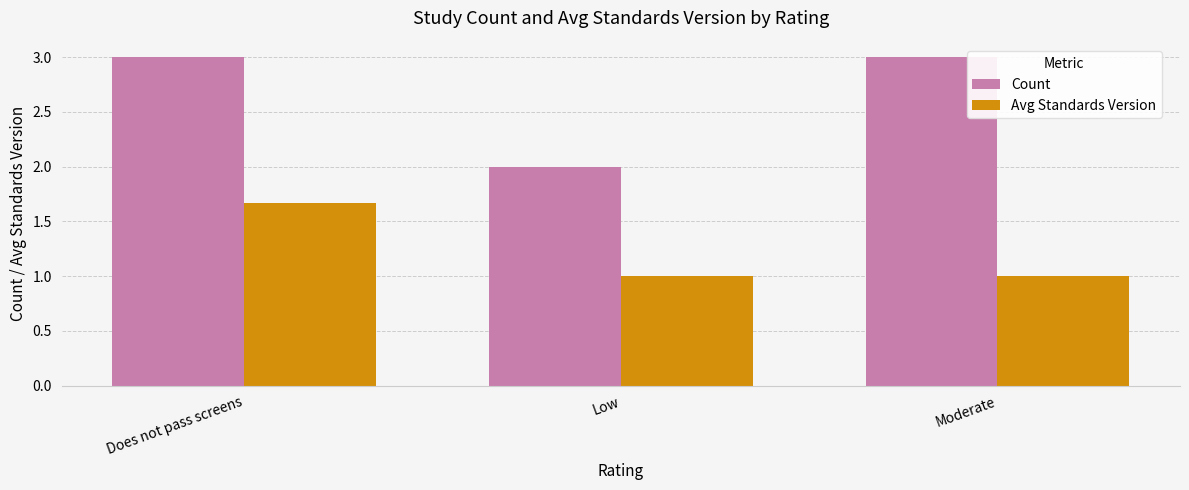

What is the label of the 2nd bar from the left?

Low